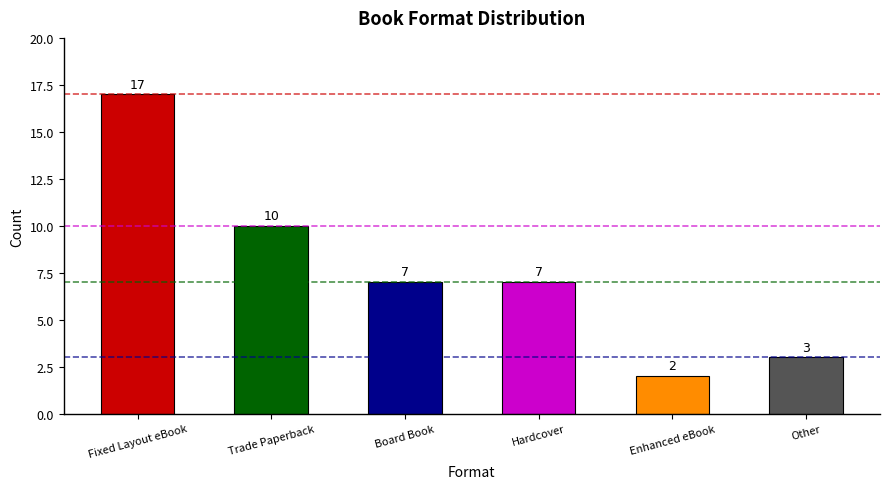

At which category does the chart reach its minimum across all series?

Enhanced eBook